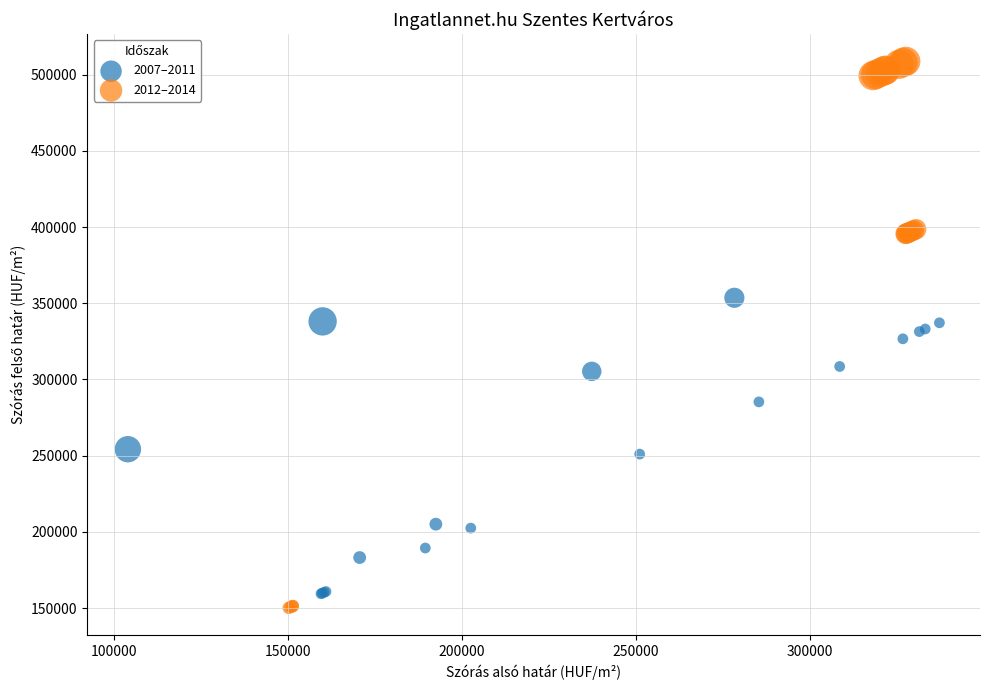

Which series reaches the minimum Y coordinate?

2012–2014